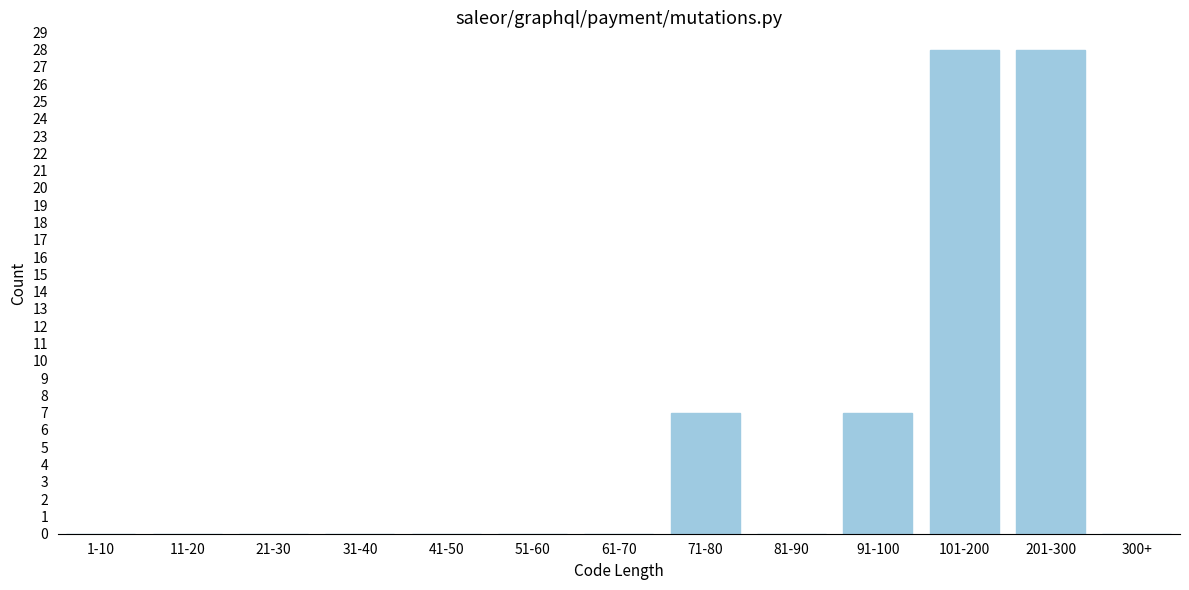

Reading right to left, transcribe all the data shown in this chart.

300+=0	201-300=28	101-200=28	91-100=7	81-90=0	71-80=7	61-70=0	51-60=0	41-50=0	31-40=0	21-30=0	11-20=0	1-10=0